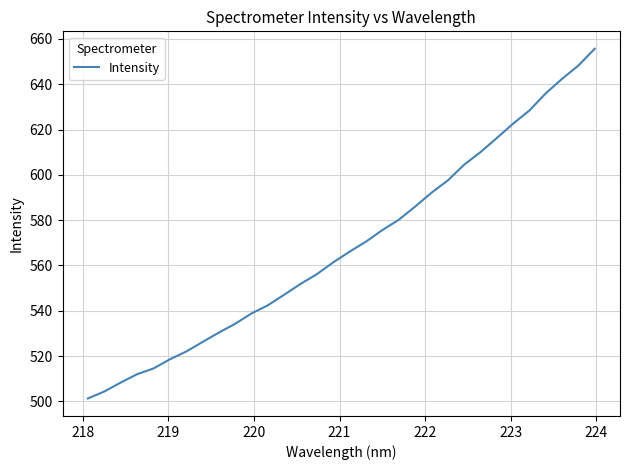

Reading left to right, list all the values displayed in this chart.

501.3	504.3	508.3	512.0	514.5	518.5	522.0	526.2	530.4	534.2	538.8	542.4	547.1	551.9	556.2	561.4	566.1	570.5	575.6	580.1	585.9	592.0	597.5	604.4	610.0	616.2	622.5	628.4	635.9	642.3	648.2	655.6